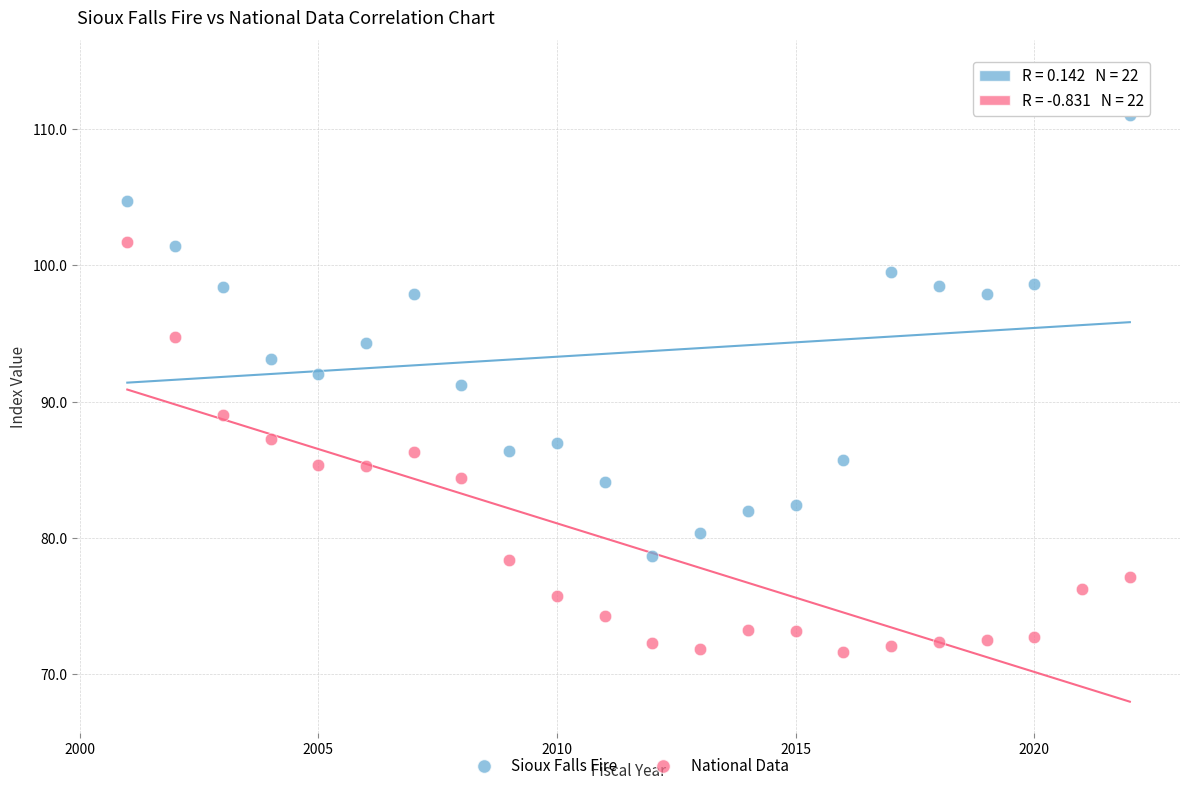

Which series has the widest spread of Y values?

Sioux Falls Fire